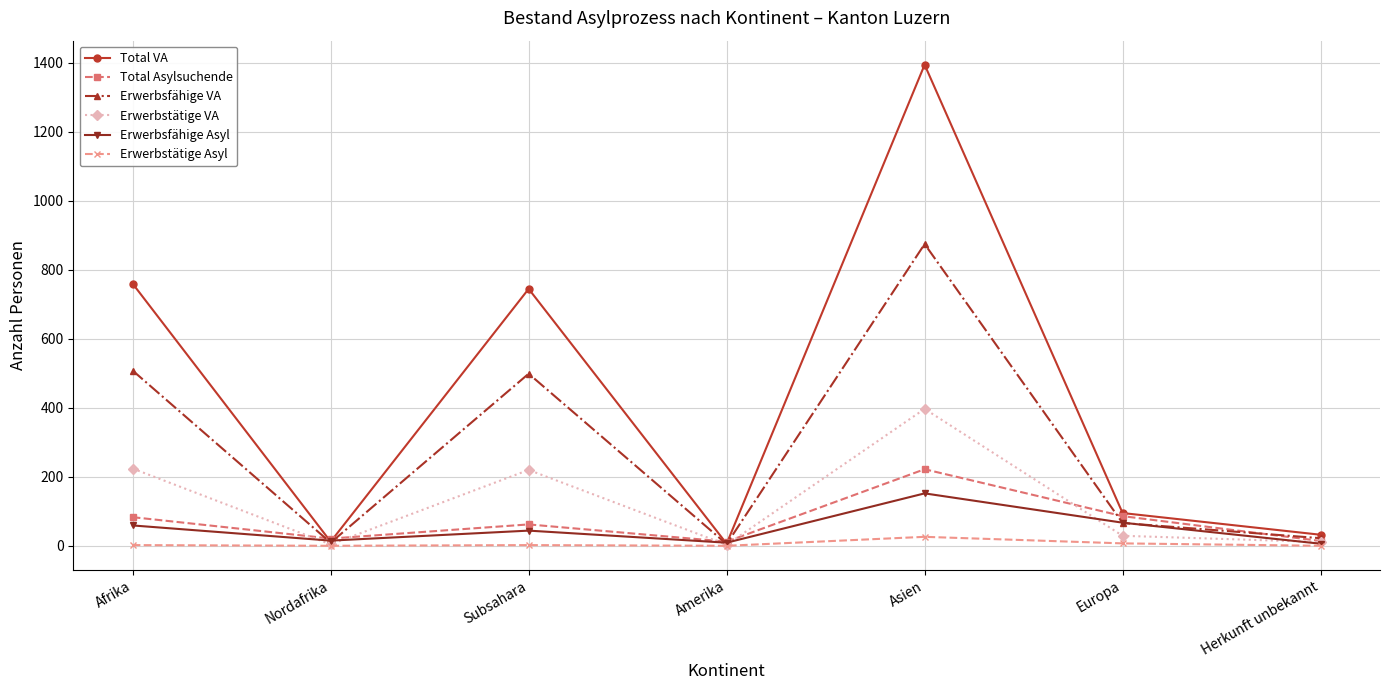

What is the spread (max minus min) of values at Nordafrika?

21